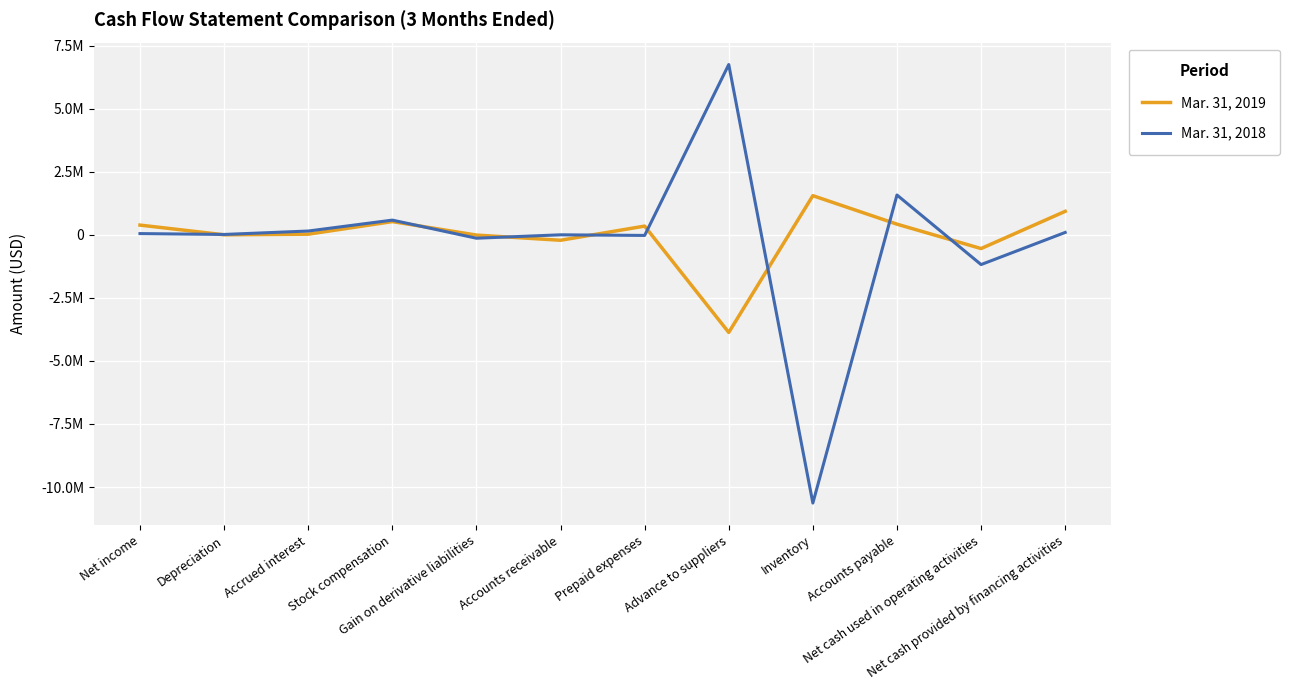

What are all the series names shown in the legend?

Mar. 31, 2019, Mar. 31, 2018